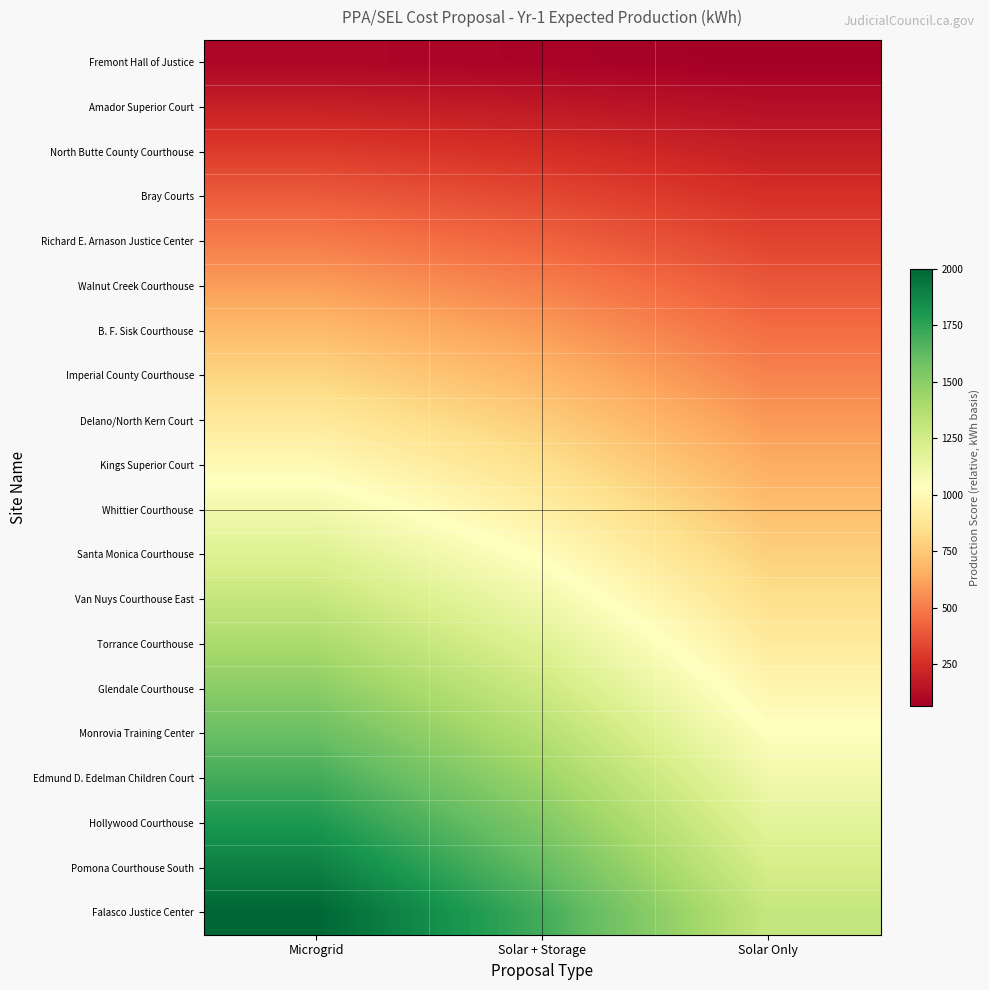

Rank the series by their maximum value, from lowest to highest.

Fremont Hall of Justice, Amador Superior Court, North Butte County Courthouse, Bray Courts, Richard E. Arnason Justice Center, Walnut Creek Courthouse, B. F. Sisk Courthouse, Imperial County Courthouse, Delano/North Kern Court, Kings Superior Court, Whittier Courthouse, Santa Monica Courthouse, Van Nuys Courthouse East, Torrance Courthouse, Glendale Courthouse, Monrovia Training Center, Edmund D. Edelman Children Court, Hollywood Courthouse, Pomona Courthouse South, Falasco Justice Center